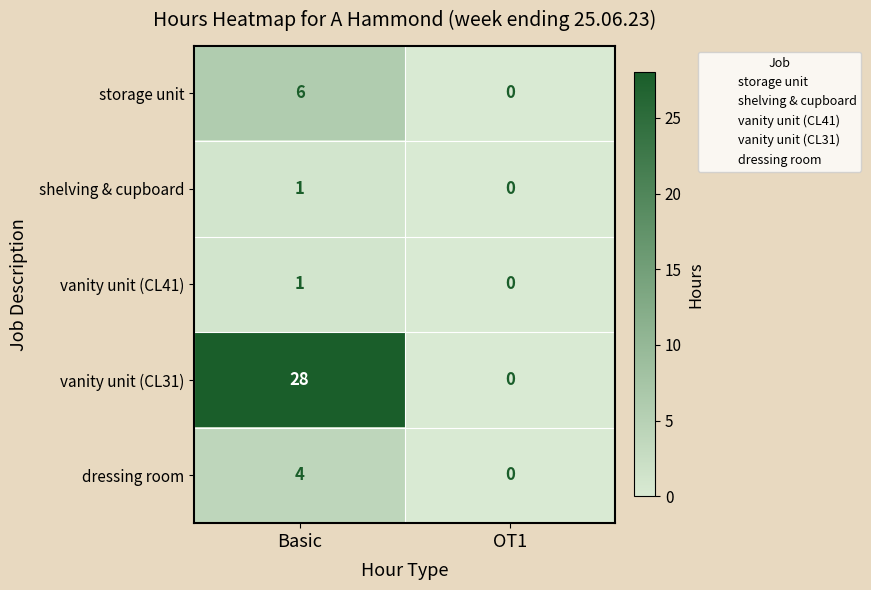

Reading left to right, transcribe all the data shown in this chart.

storage unit: Basic=6	OT1=0
shelving & cupboard: Basic=1	OT1=0
vanity unit (CL41): Basic=1	OT1=0
vanity unit (CL31): Basic=28	OT1=0
dressing room: Basic=4	OT1=0